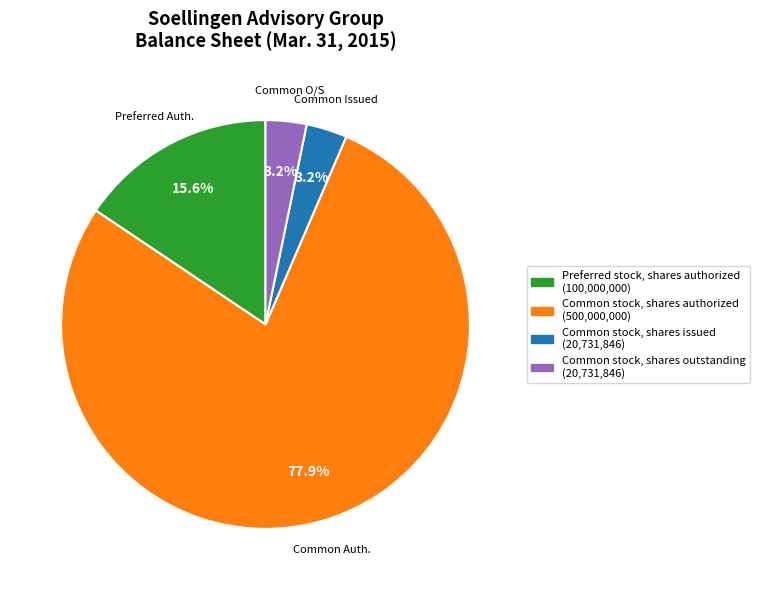

Which has a higher value, Common stock, shares issued or Common stock, shares authorized?

Common stock, shares authorized